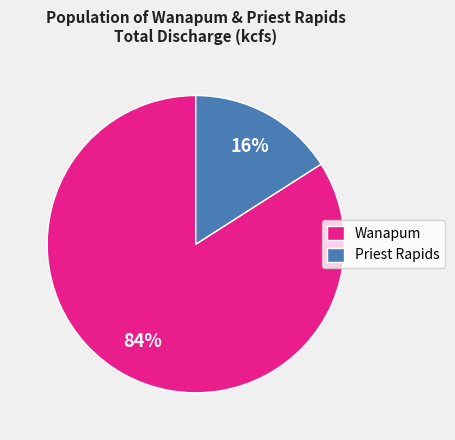

Do Priest Rapids and Wanapum together represent more than half of the pie?

Yes